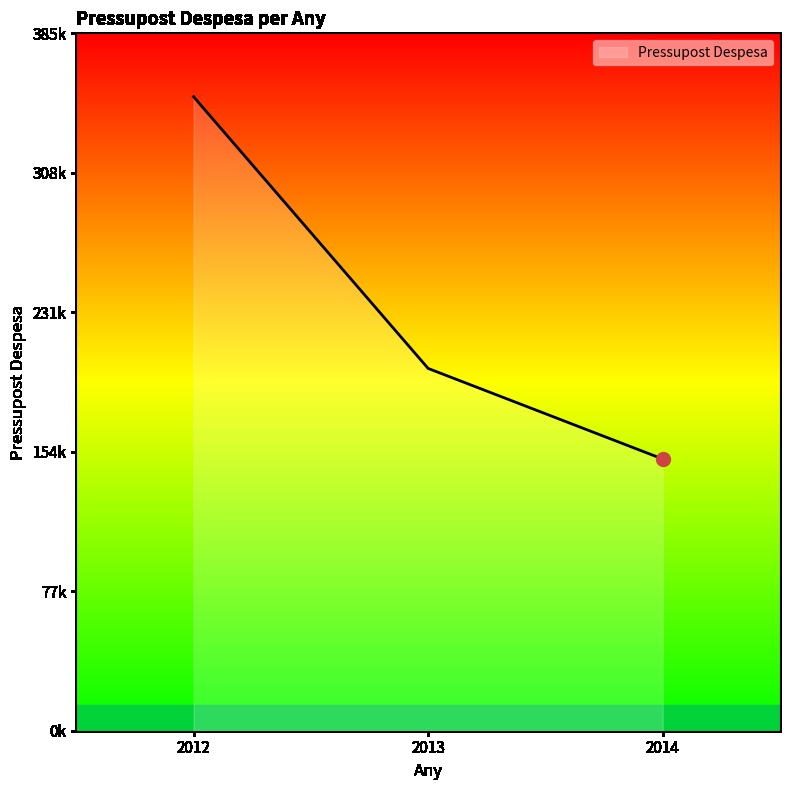

Is this an area chart (filled region under the line)?

Yes